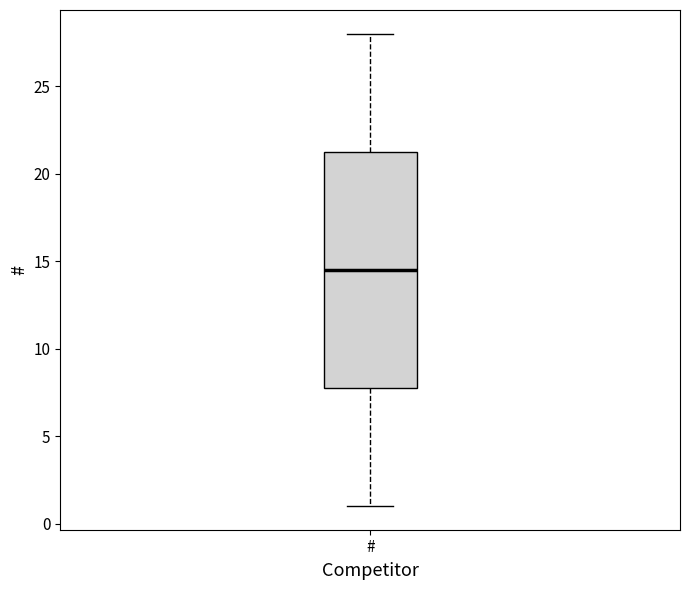

Where does the lower whisker of the box for # end on the y-axis? The values are not printed on the chart, so give them approximately, as read against the axis.

1.0